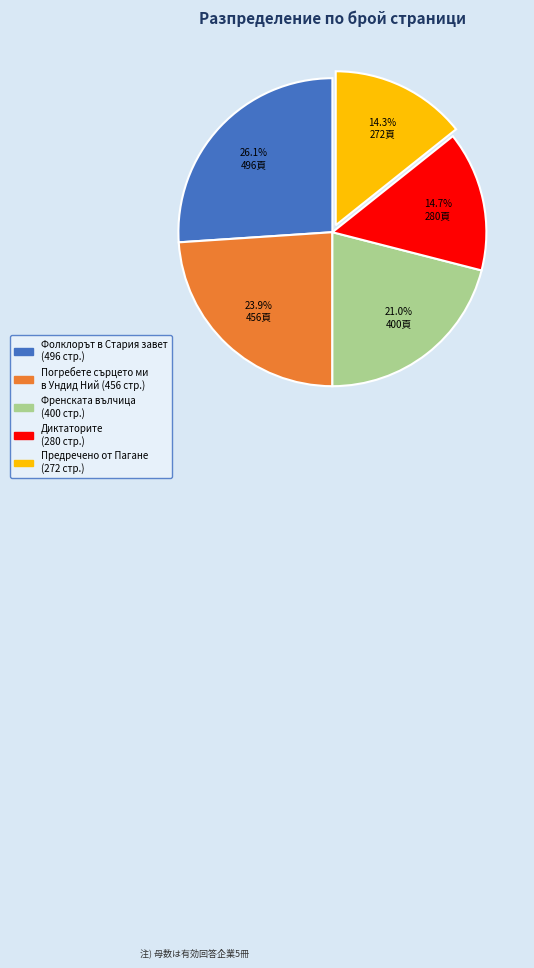

Which has a higher value, Погребете сърцето ми в Ундид Ний (456 стр.) or Френската вълчица (400 стр.)?

Погребете сърцето ми в Ундид Ний (456 стр.)